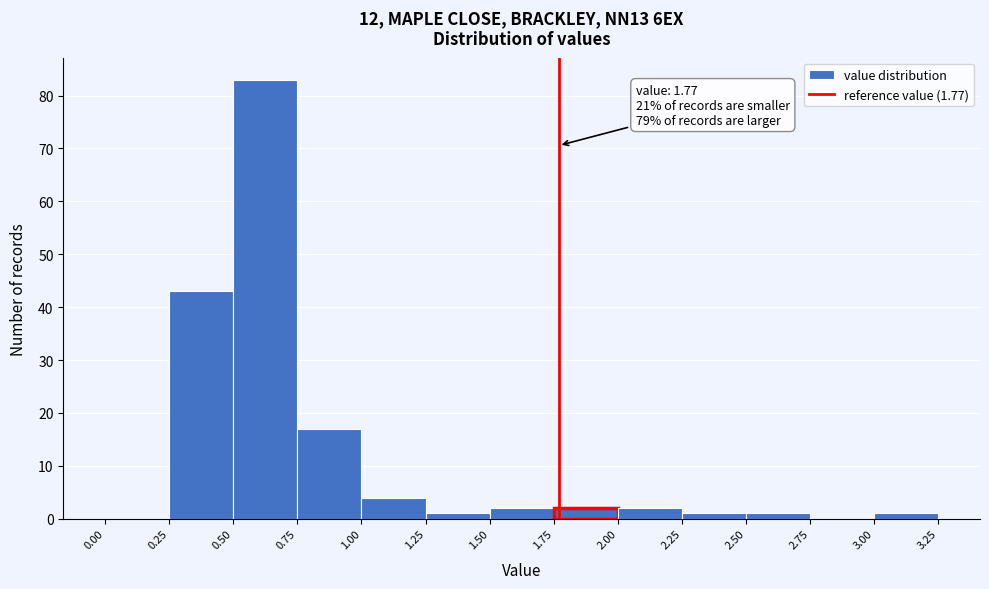

Which range on the x-axis has the tallest bar?

0.50 to 0.75